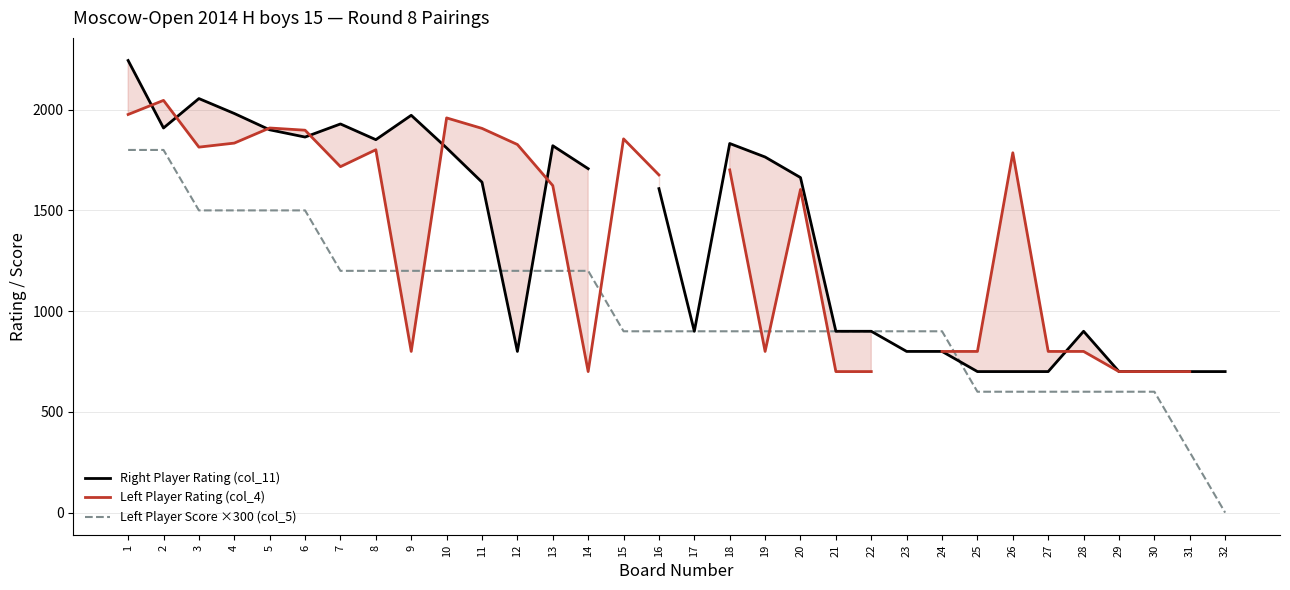

Does the chart display data point markers on the line(s)?

No